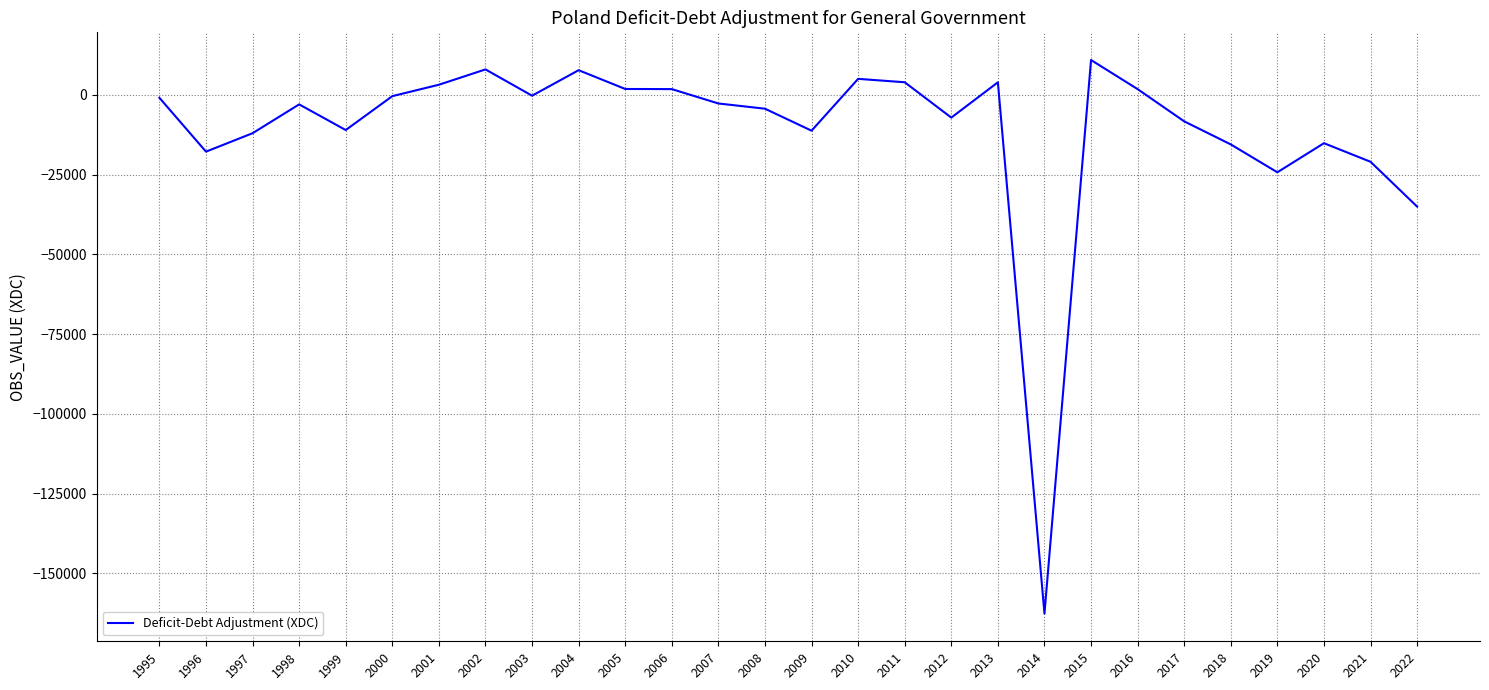

What is the change in value from 2009 to 2010?

+16246